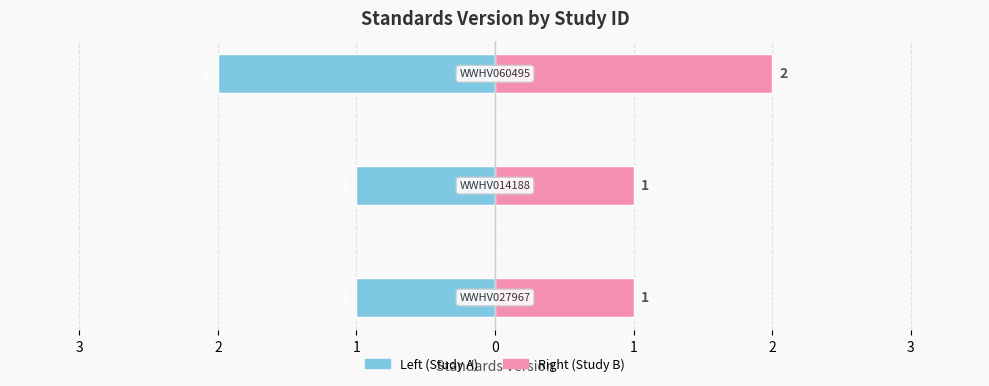

The value of Study (Right) at 2 is 1. True or false?

False